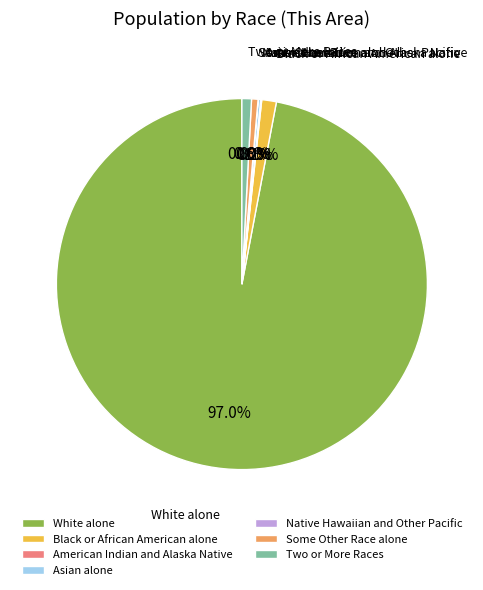

What is the ratio of the value at Black or African American alone to the value at Some Other Race alone?

2.3